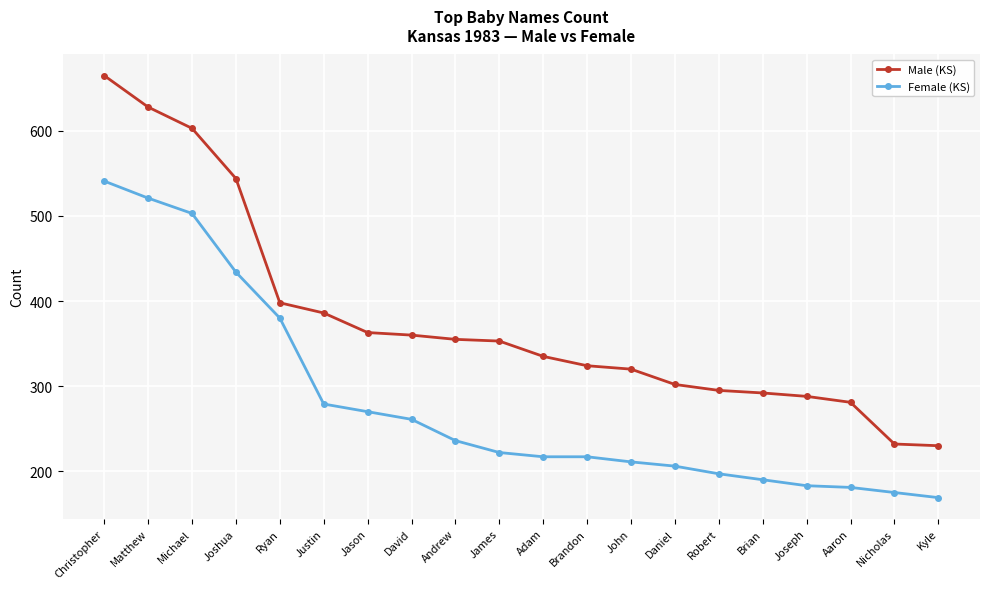

Which series changed the most between Brian and Aaron?

Male (KS)